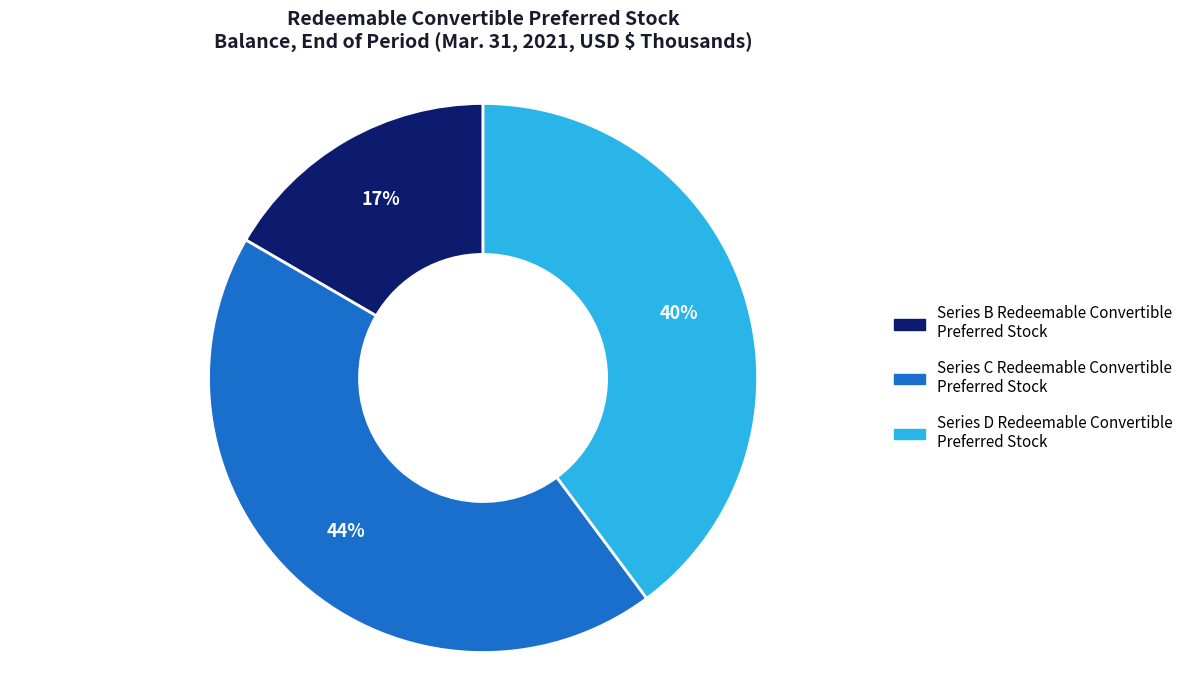

Rank the categories by value from lowest to highest.

Series B Redeemable Convertible Preferred Stock, Series D Redeemable Convertible Preferred Stock, Series C Redeemable Convertible Preferred Stock